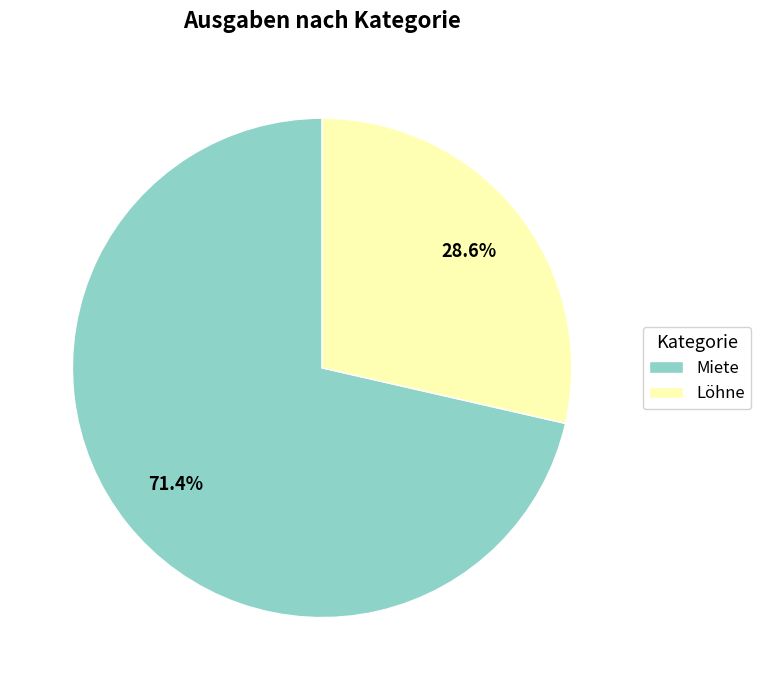

Which has a higher value, Löhne or Miete?

Miete